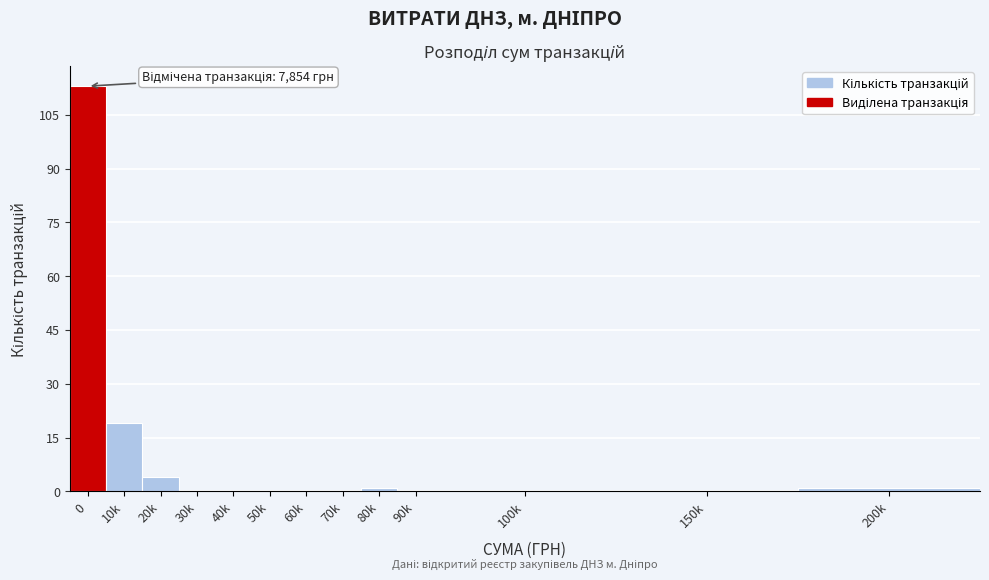

Reading left to right, what are all the values shown in this chart?

0=113	10k=19	20k=4	30k=0	40k=0	50k=0	60k=0	70k=0	80k=1	90k=0	100k=0	150k=0	200k=1